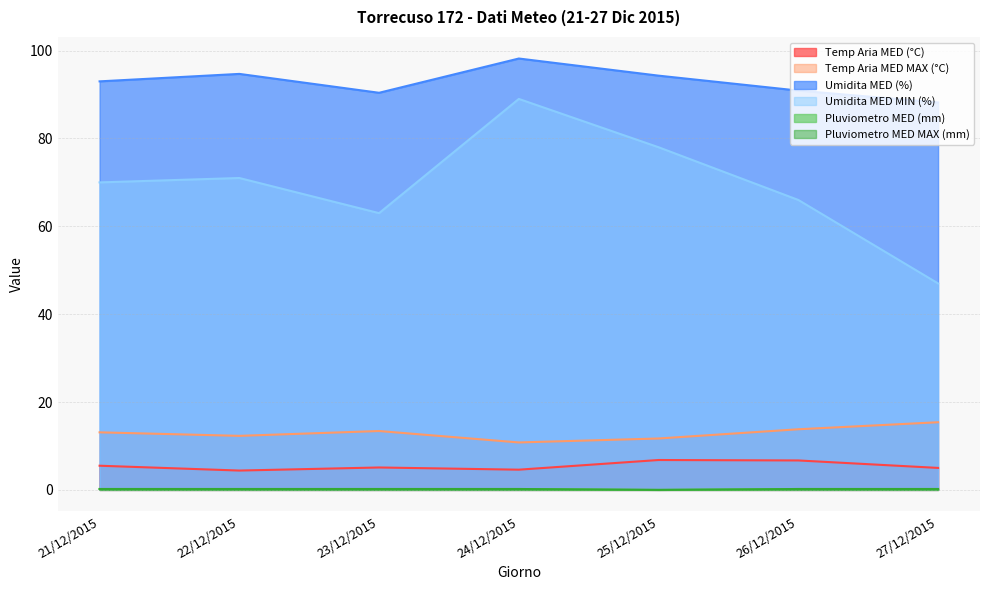

Reading left to right, extract all data points from this chart.

Temp Aria MED (°C): 5.5	4.4	5.1	4.6	6.8	6.7	5.0
Temp Aria MED MAX (°C): 13.1	12.3	13.4	10.8	11.7	13.8	15.4
Umidita MED (%): 93.0	94.7	90.4	98.2	94.3	90.9	88.2
Umidita MED MIN (%): 70.0	71.0	63.0	89.0	78.0	66.0	47.0
Pluviometro MED (mm): 0.2	0.2	0.2	0.2	0.0	0.2	0.2
Pluviometro MED MAX (mm): 0.2	0.2	0.2	0.2	0.0	0.2	0.2